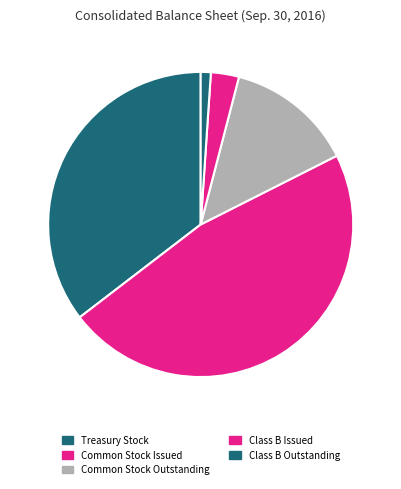

Rank the categories by value from lowest to highest.

Class B Outstanding, Class B Issued, Common Stock Outstanding, Treasury Stock, Common Stock Issued